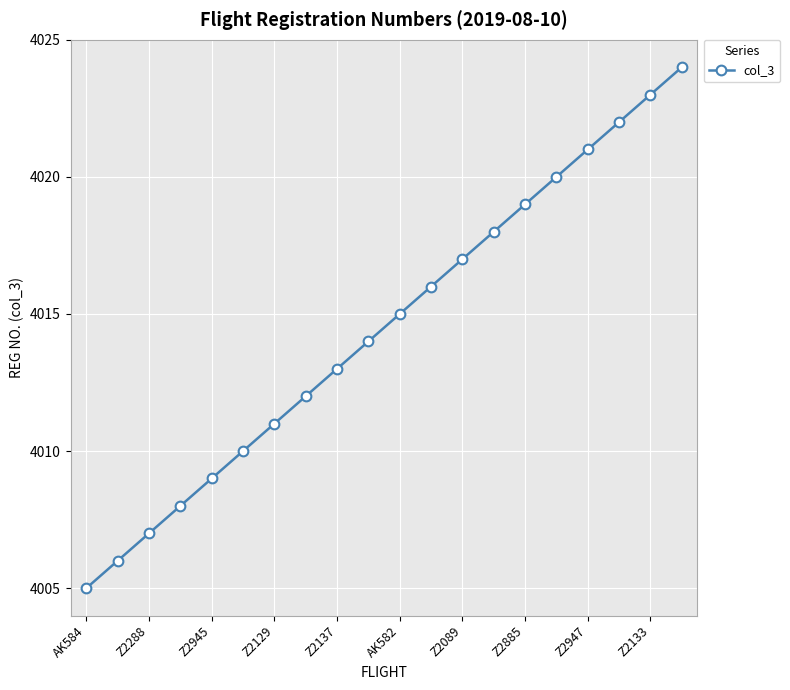

What is the maximum value shown in the chart?

4024